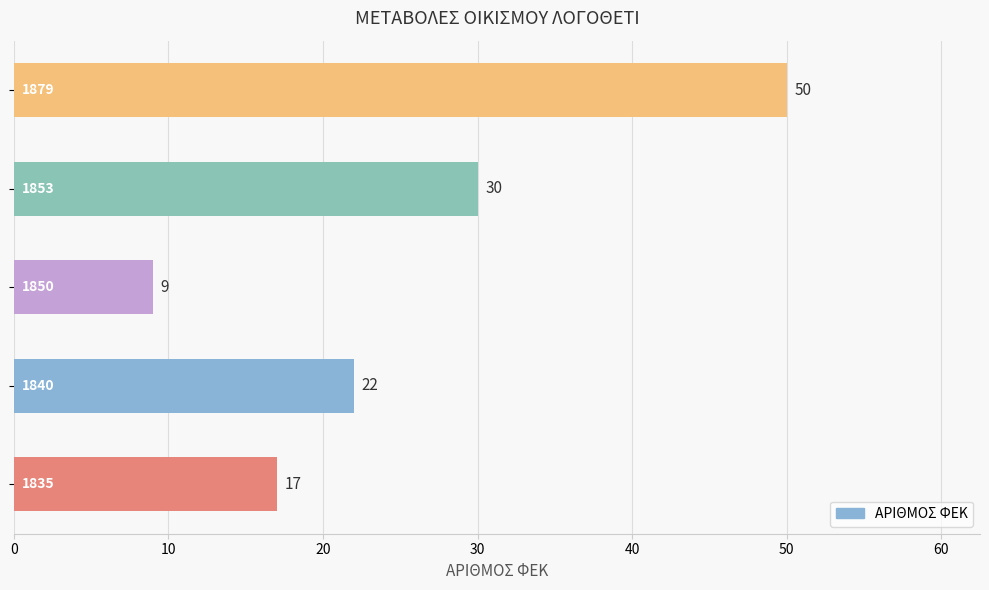

How many distinct data groups are displayed?

1